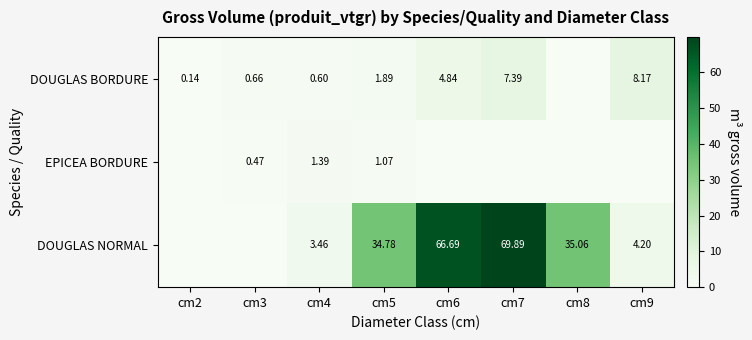

What is the approximate value of EPICEA BORDURE at cm3?

0.5